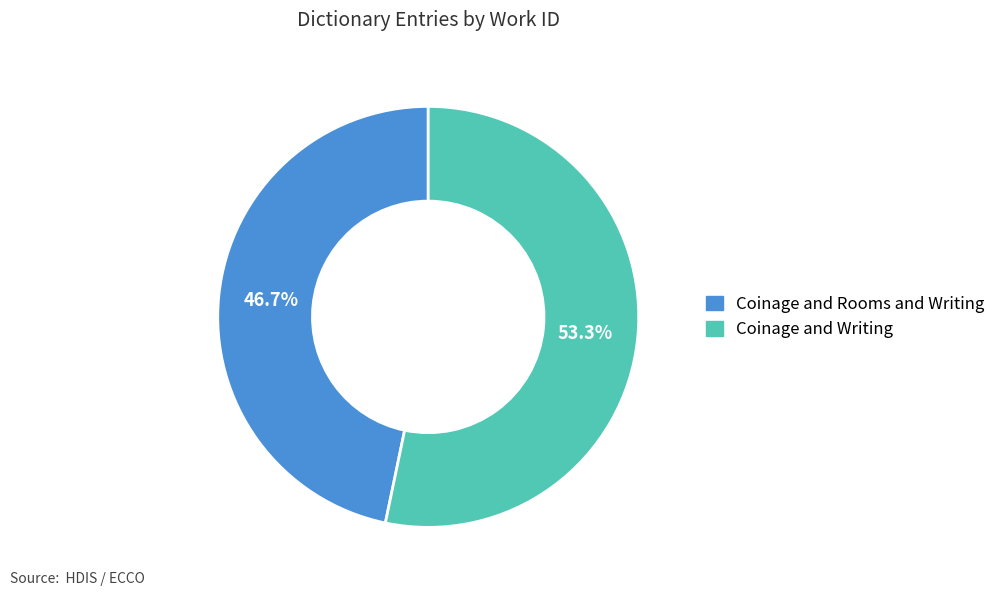

Combined, do Coinage and Rooms and Writing and Coinage and Writing account for over 50%?

Yes